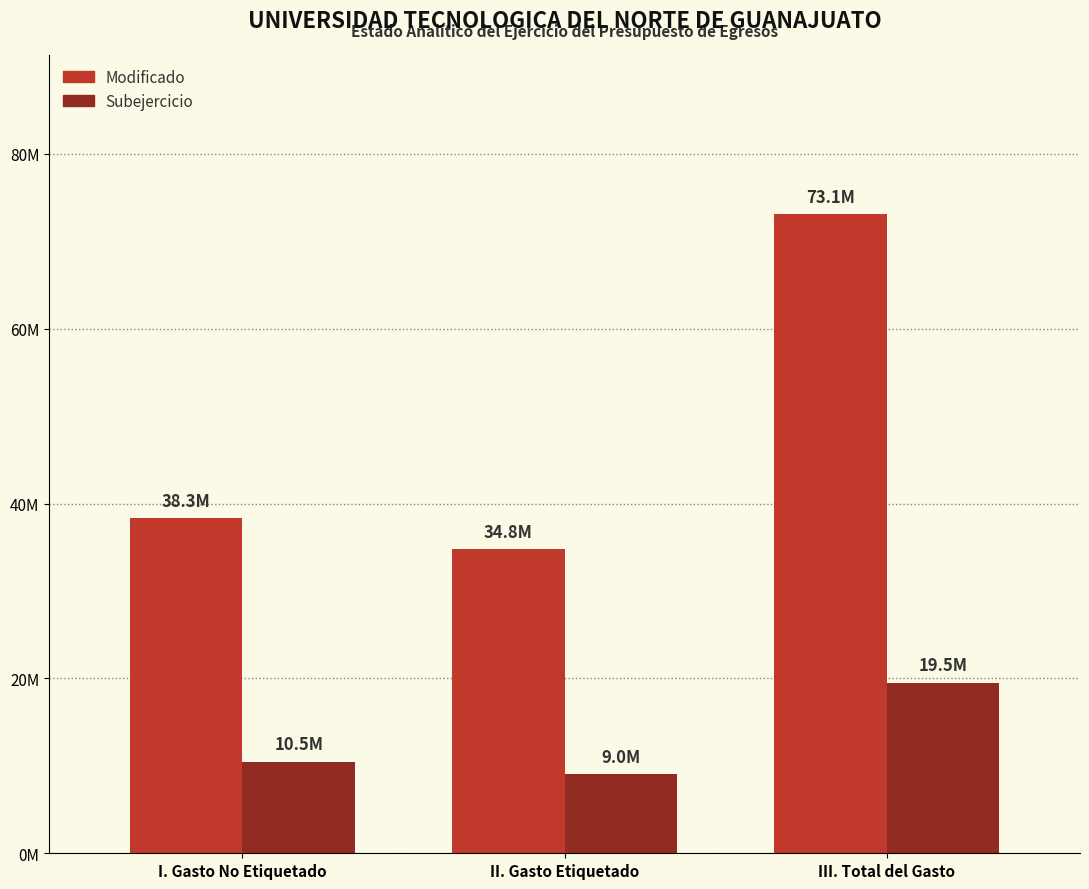

What position from the left is I. Gasto No Etiquetado?

1